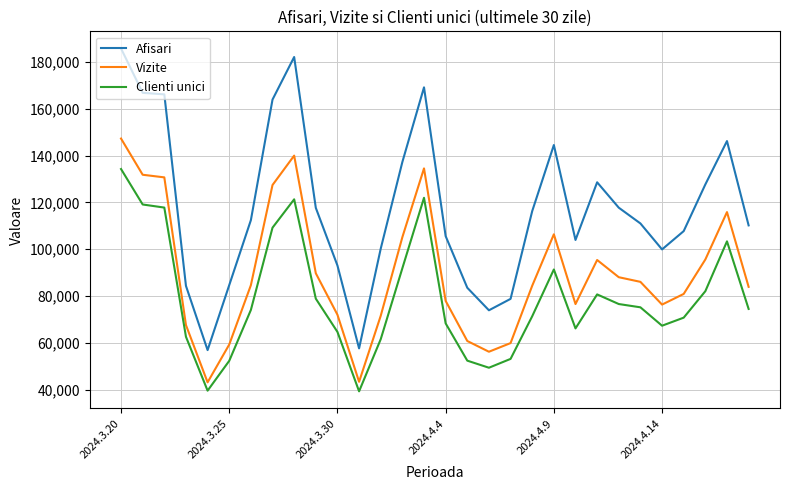

What is the greatest value displayed?

185831